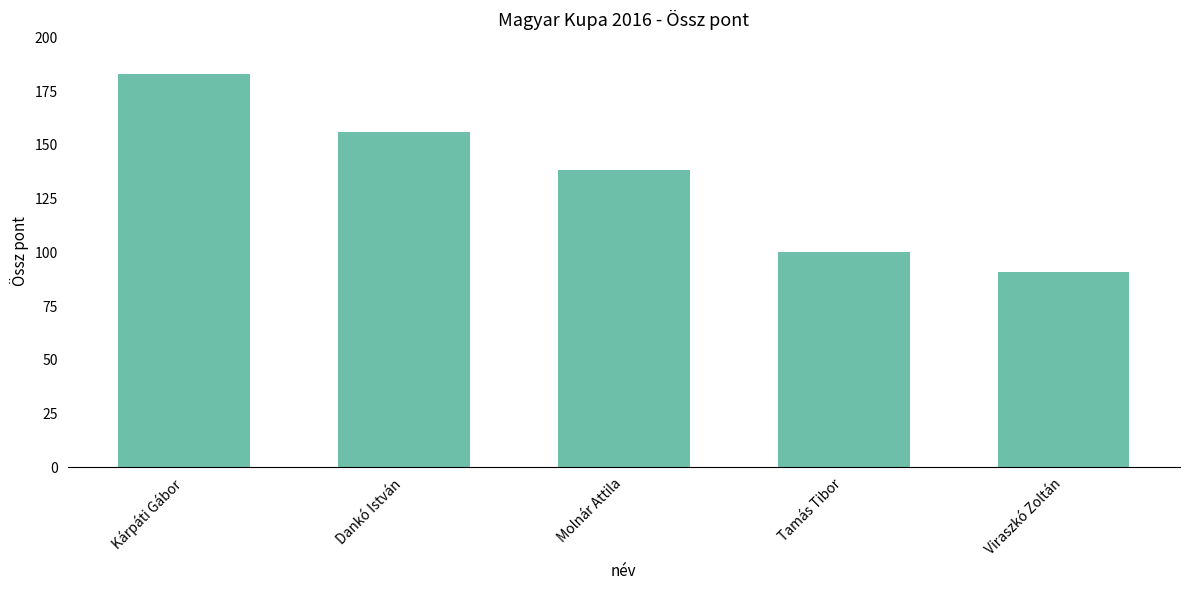

Reading left to right, transcribe all the data shown in this chart.

Kárpáti Gábor=183.1	Dankó István=155.8	Molnár Attila=138.3	Tamás Tibor=100.0	Viraszkó Zoltán=91.1